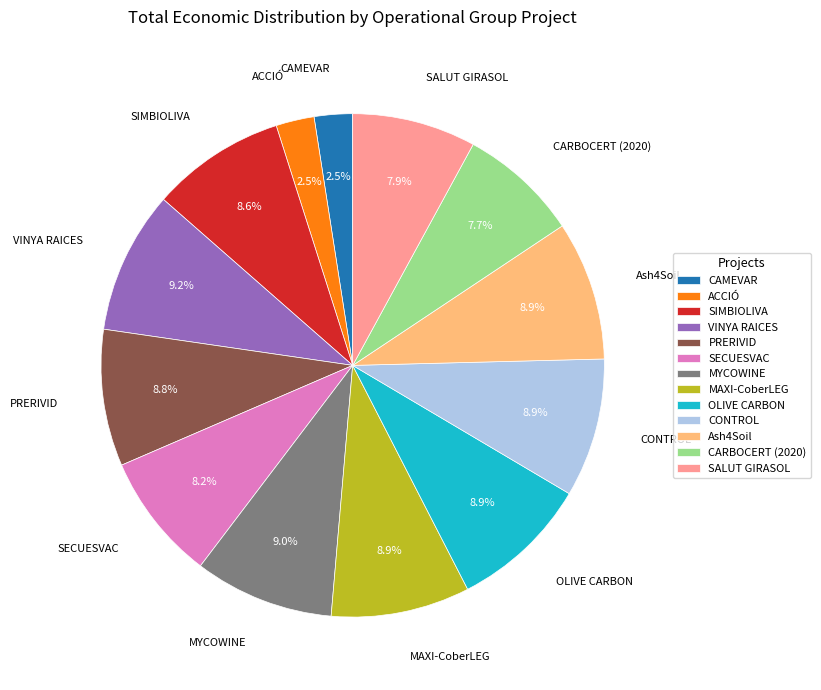

How much of the chart is everything except MAXI-CoberLEG?

91.1%